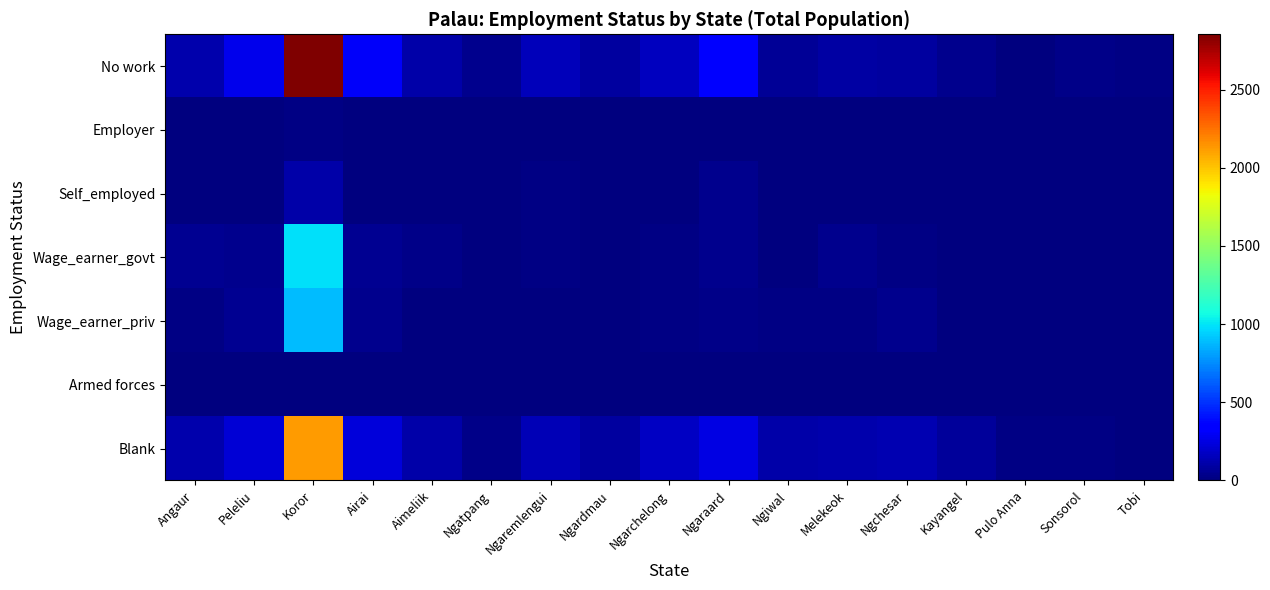

What is the greatest value displayed?

2854